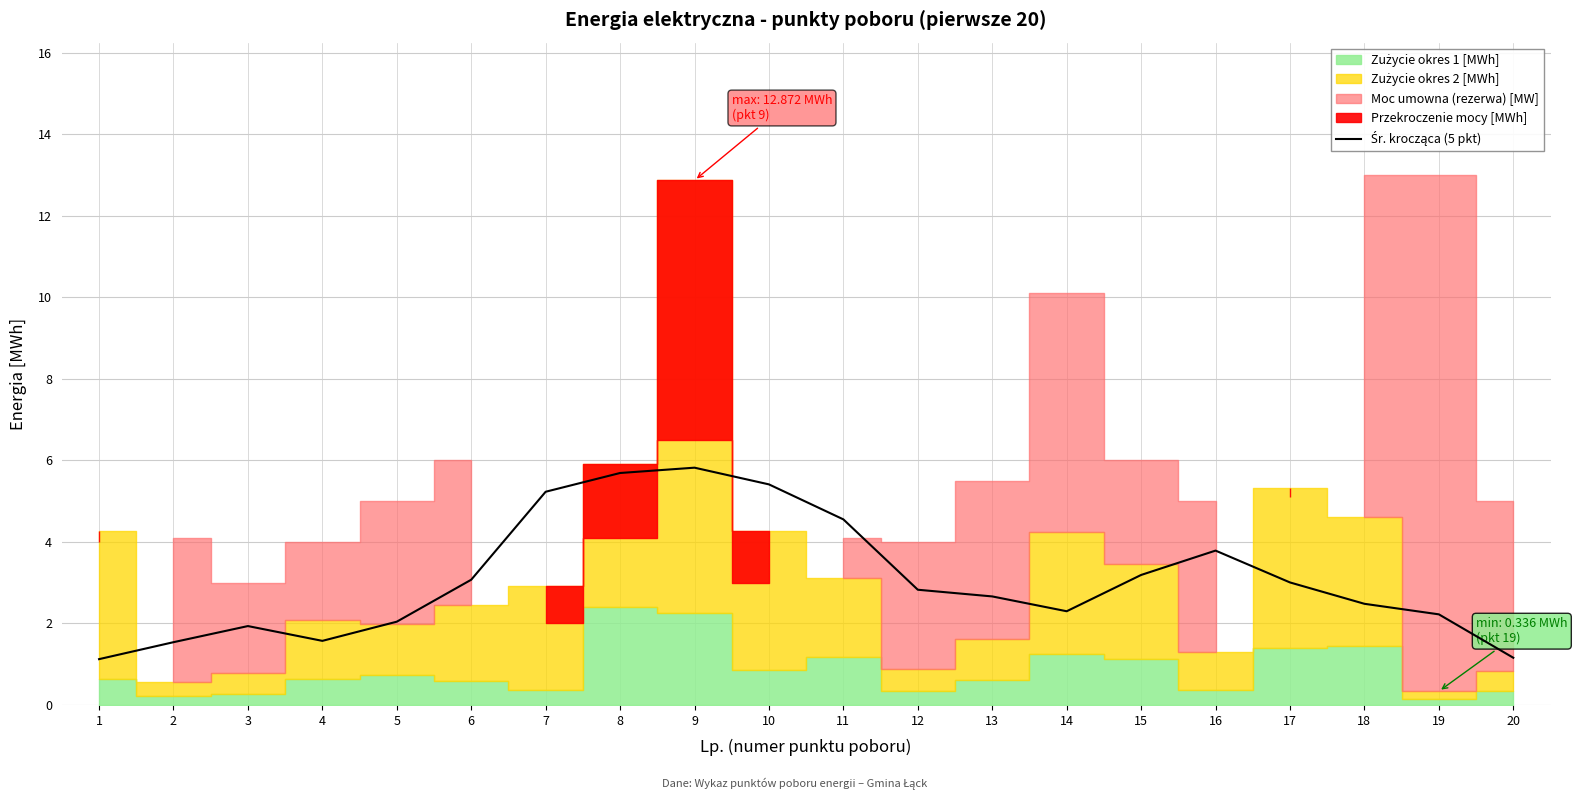

Read the value at 2.

1.5